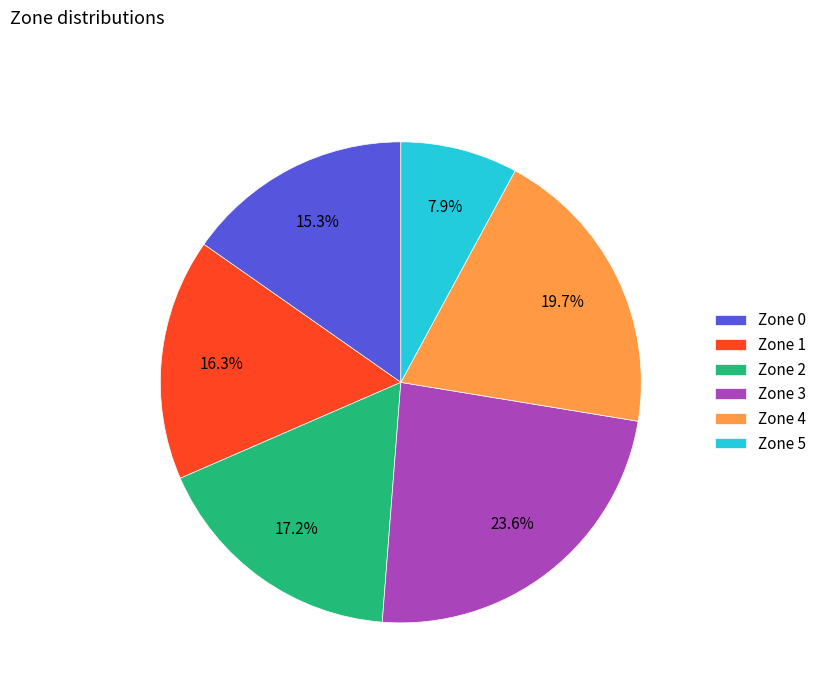

Between Zone 3 and Zone 1, which is larger?

Zone 3